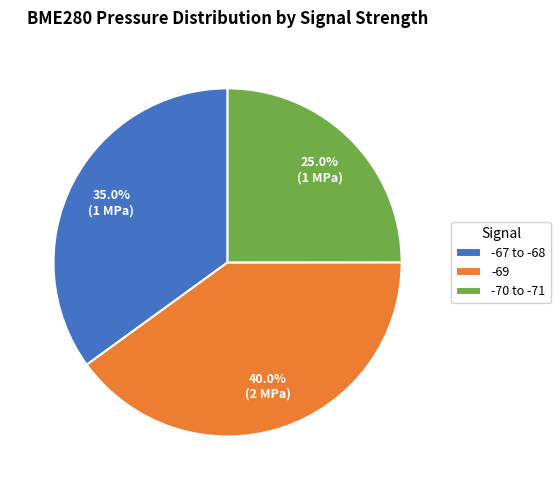

What portion of the pie excludes -67 to -68?

65.0%